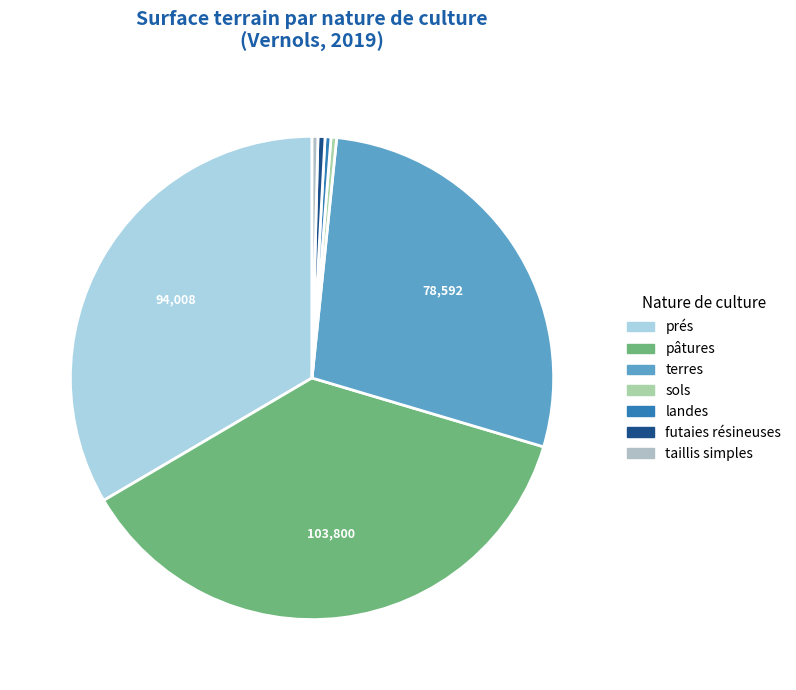

To the nearest percent, what is the average slice percentage?

14%